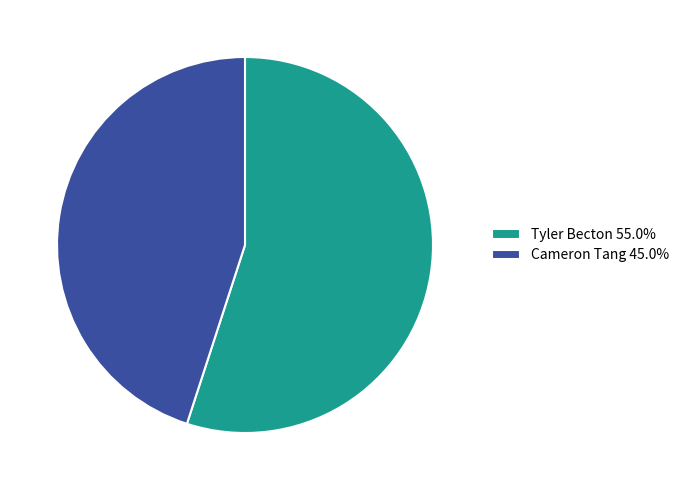

Does Tyler Becton account for over 50% of the chart?

Yes